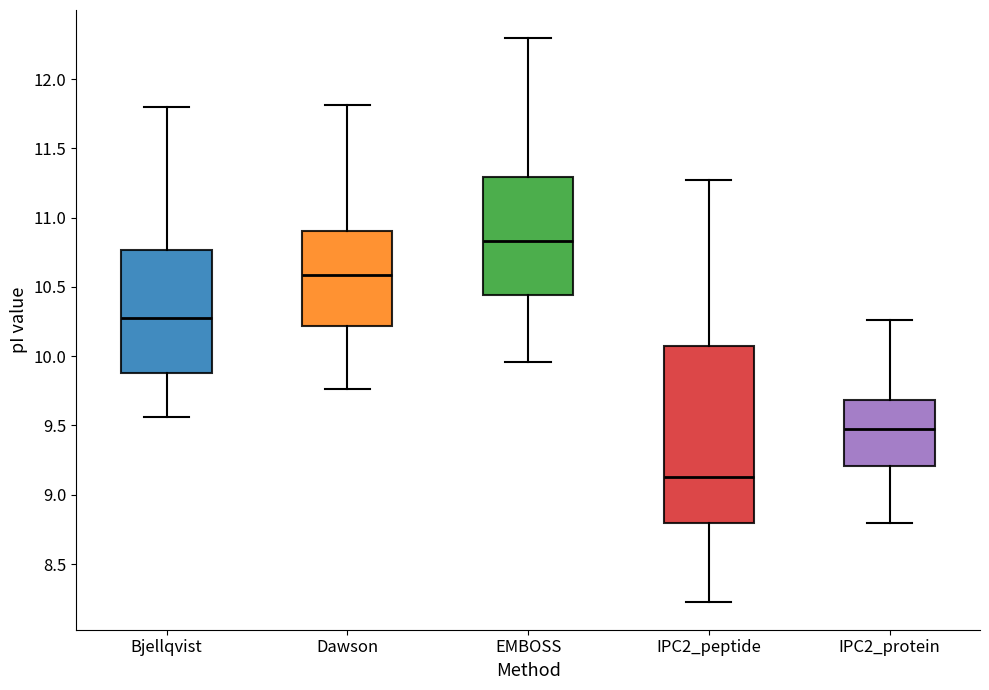

Reading left to right, transcribe this box plot: for each box, give where its median line is, the range the box spans, and where its two whiskers end, as read against the y-axis. The values are not printed on the chart, so give them approximately, as read against the axis.

Bjellqvist: median 10.30, box 9.90 to 10.75, whiskers 9.55 to 11.80
Dawson: median 10.60, box 10.20 to 10.90, whiskers 9.75 to 11.80
EMBOSS: median 10.85, box 10.45 to 11.30, whiskers 9.95 to 12.30
IPC2_peptide: median 9.15, box 8.80 to 10.10, whiskers 8.25 to 11.25
IPC2_protein: median 9.45, box 9.20 to 9.70, whiskers 8.80 to 10.25